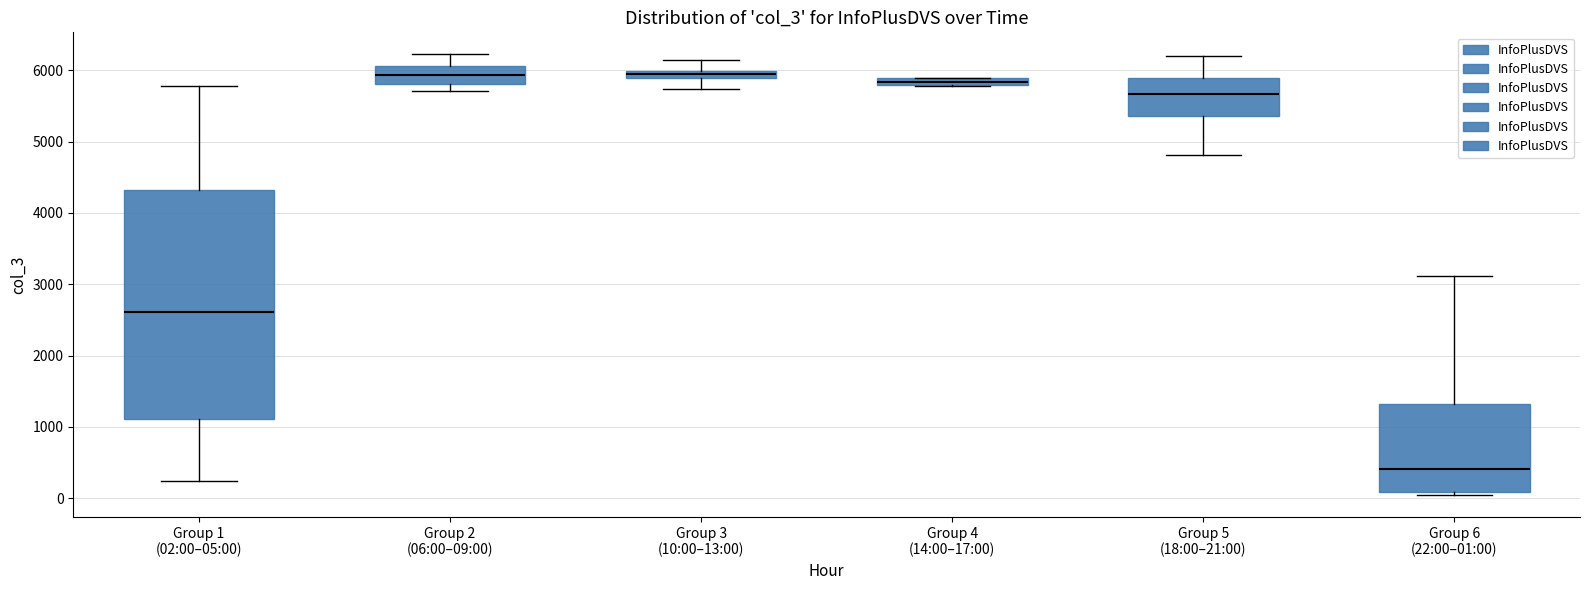

Which box is the tallest, from its lower edge to its upper edge?

Group 1 (02:00–05:00)